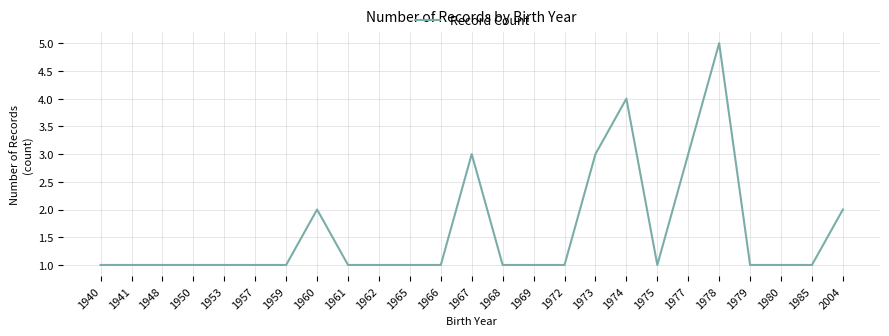

Reading left to right, list all the values displayed in this chart.

1	1	1	1	1	1	1	2	1	1	1	1	3	1	1	1	3	4	1	3	5	1	1	1	2